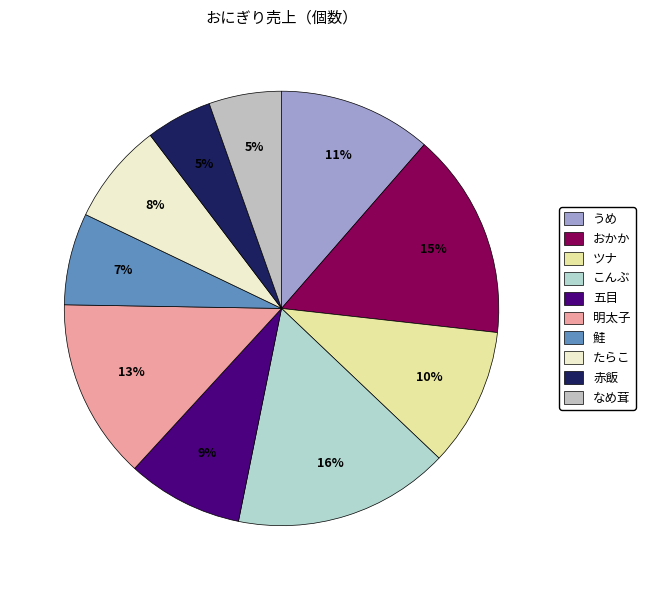

To the nearest percent, what portion does たらこ represent?

8%